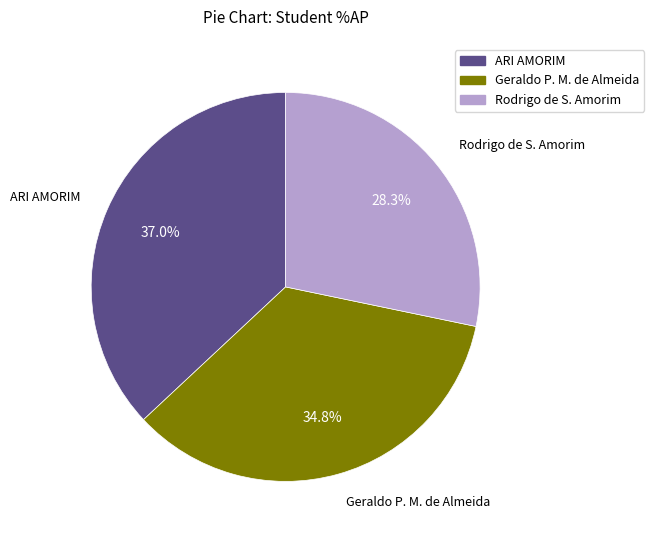

Is there a majority slice in this chart?

No